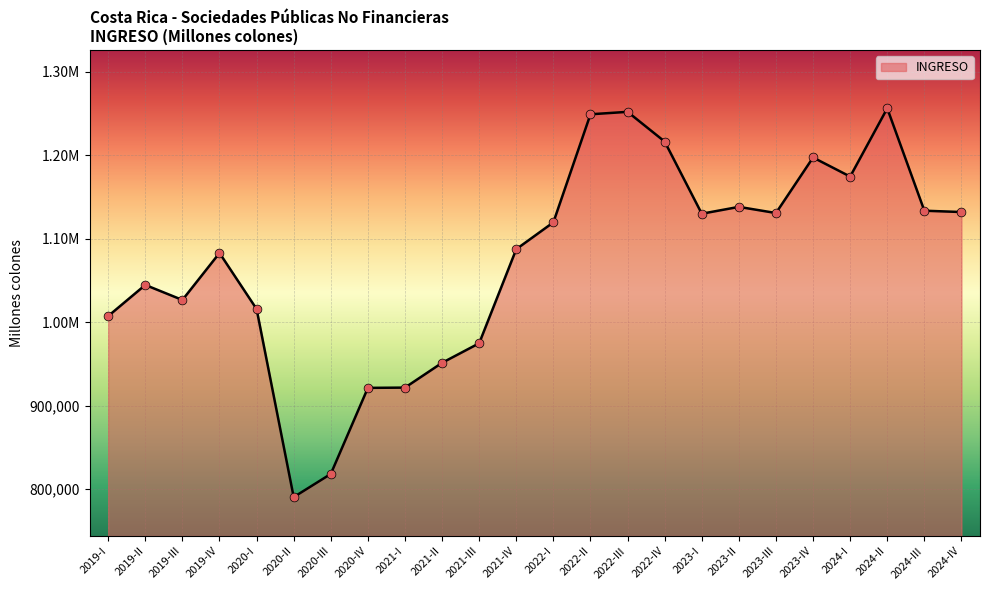

Is this an area chart (filled region under the line)?

Yes